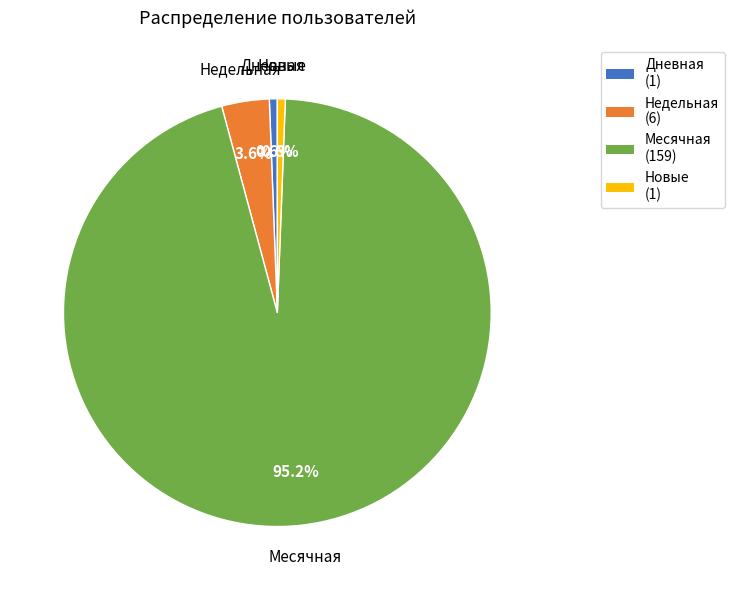

What is the majority slice?

Месячная